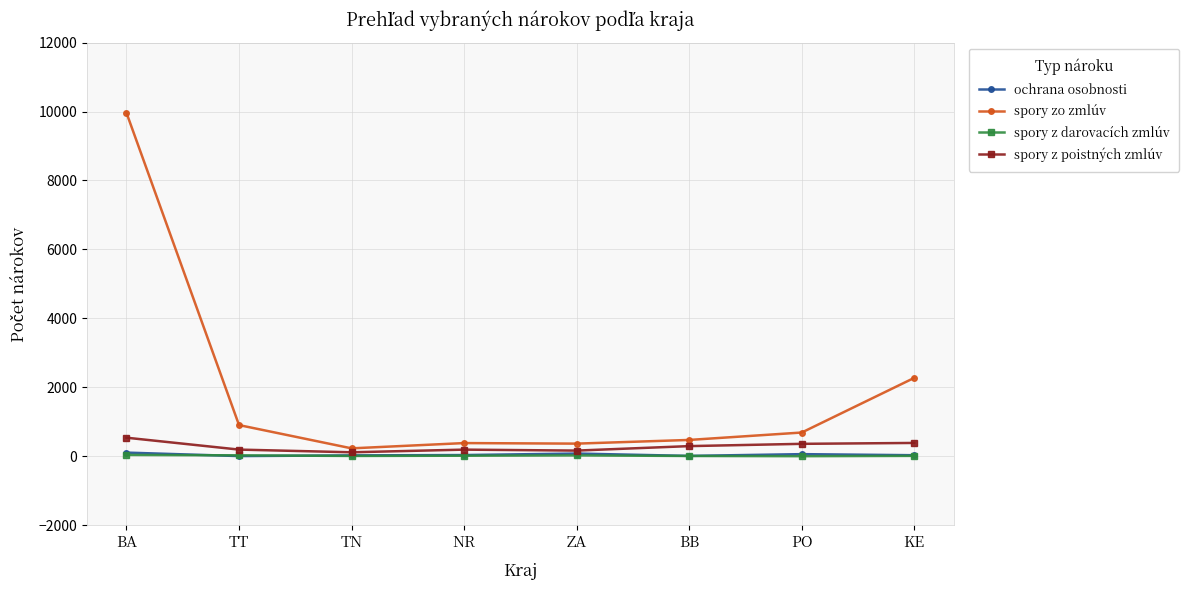

What position from the right is NR?

5